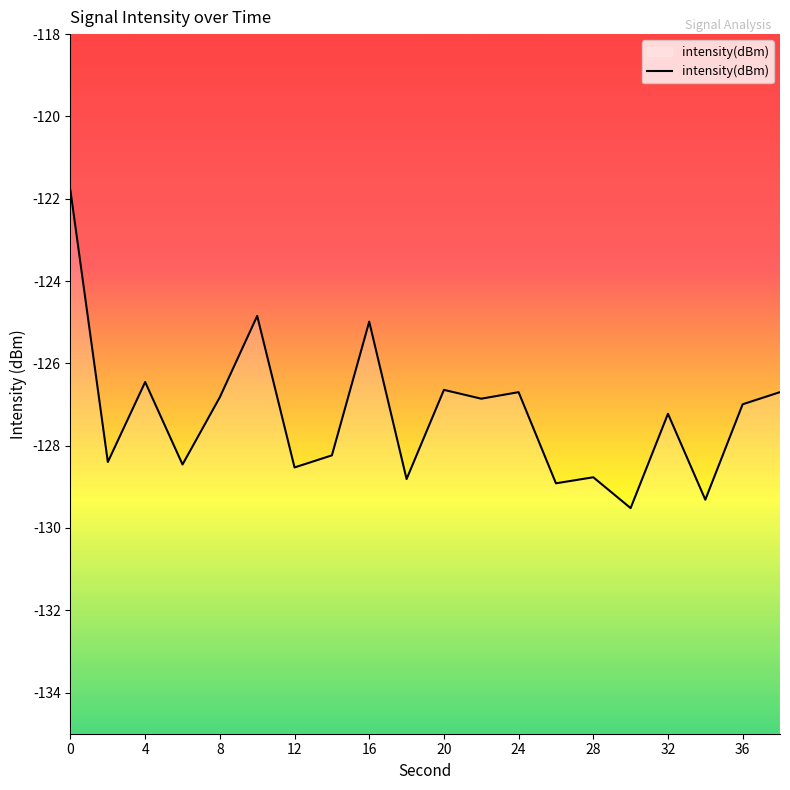

Where is the data nearest to the value -125?

16